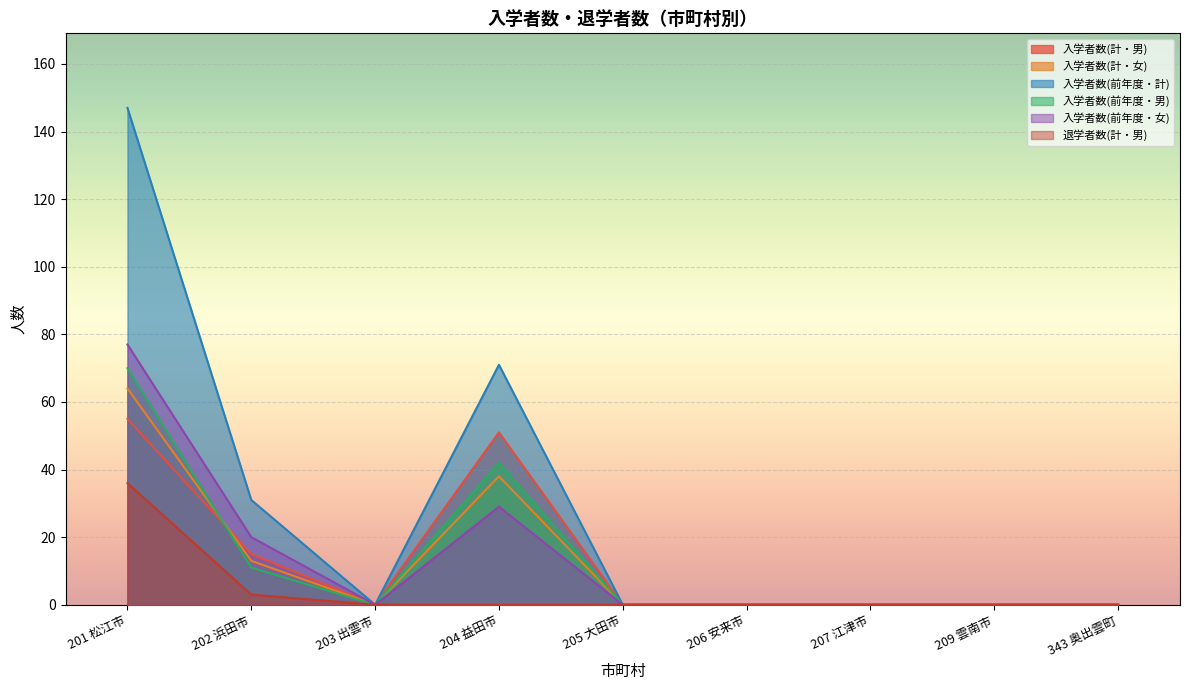

Reading left to right, what are all the values shown in this chart?

入学者数(計・男): 55	15	0	51	0	0	0	0	0
入学者数(計・女): 64	13	0	38	0	0	0	0	0
入学者数(前年度・計): 147	31	0	71	0	0	0	0	0
入学者数(前年度・男): 70	11	0	42	0	0	0	0	0
入学者数(前年度・女): 77	20	0	29	0	0	0	0	0
退学者数(計・男): 36	3	0	0	0	0	0	0	0